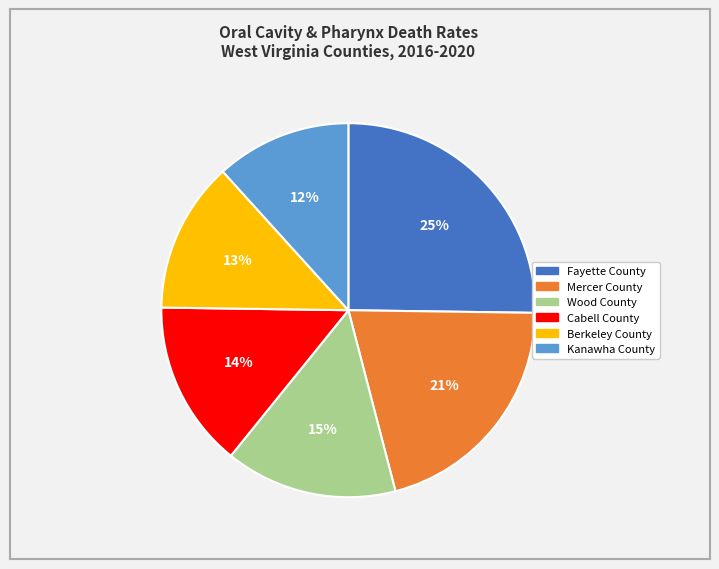

How many segments does this pie chart have?

6